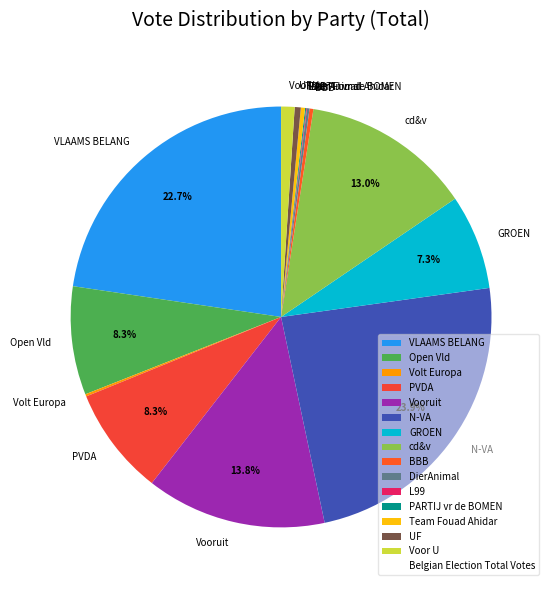

Which category has the biggest portion of the pie?

N-VA